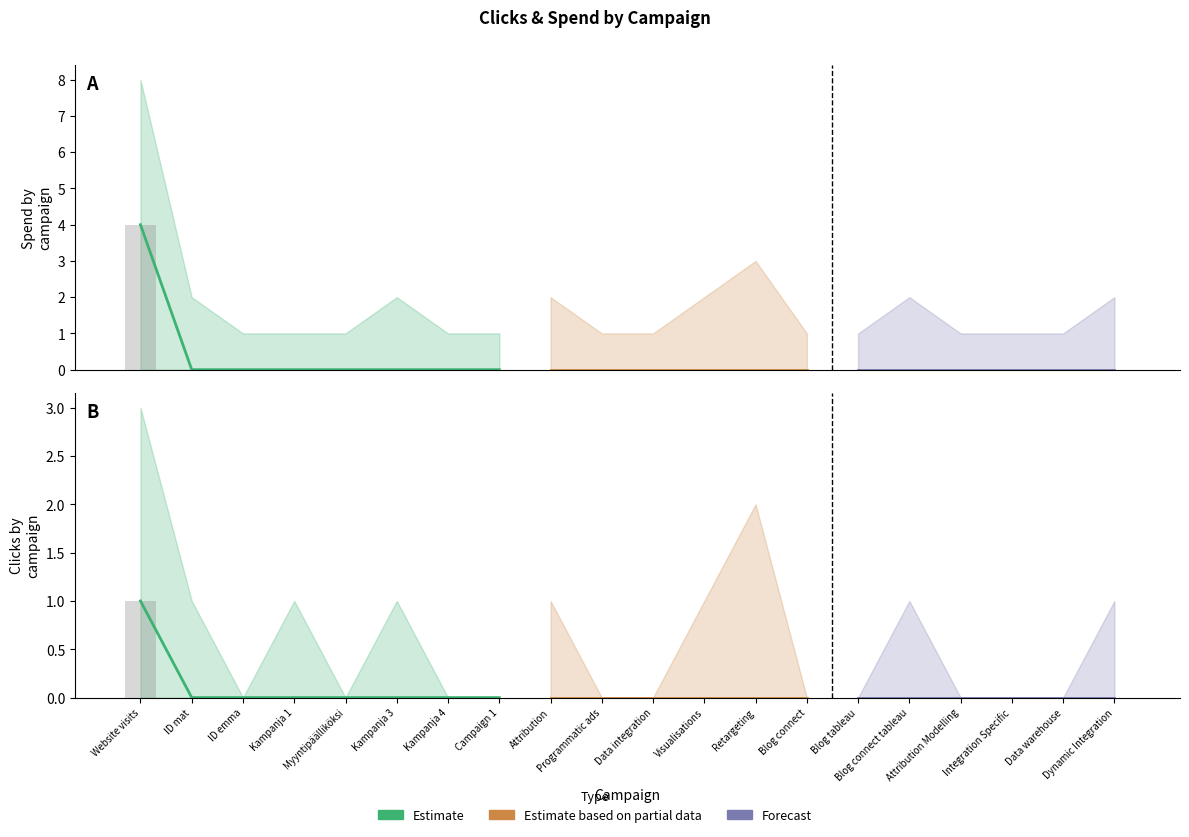

Reading right to left, what are all the values shown in this chart?

spend: Dynamic Integration=0	Data warehouse=0	Integration Specific=0	Attribution Modelling=0	Blog connect tableau=0	Blog tableau=0	Blog connect=0	Retargeting=0	Visualisations=0	Data integration=0	Programmatic ads=0	Attribution=0	Campaign 1=0	Kampanja 4=0	Kampanja 3=0	Myyntipäälliköksi=0	Kampanja 1=0	ID emma=0	ID mat=0	Website visits=4
spend_upper: Dynamic Integration=2	Data warehouse=1	Integration Specific=1	Attribution Modelling=1	Blog connect tableau=2	Blog tableau=1	Blog connect=1	Retargeting=3	Visualisations=2	Data integration=1	Programmatic ads=1	Attribution=2	Campaign 1=1	Kampanja 4=1	Kampanja 3=2	Myyntipäälliköksi=1	Kampanja 1=1	ID emma=1	ID mat=2	Website visits=8
spend_lower: Dynamic Integration=0	Data warehouse=0	Integration Specific=0	Attribution Modelling=0	Blog connect tableau=0	Blog tableau=0	Blog connect=0	Retargeting=0	Visualisations=0	Data integration=0	Programmatic ads=0	Attribution=0	Campaign 1=0	Kampanja 4=0	Kampanja 3=0	Myyntipäälliköksi=0	Kampanja 1=0	ID emma=0	ID mat=0	Website visits=0
clicks: Dynamic Integration=0	Data warehouse=0	Integration Specific=0	Attribution Modelling=0	Blog connect tableau=0	Blog tableau=0	Blog connect=0	Retargeting=0	Visualisations=0	Data integration=0	Programmatic ads=0	Attribution=0	Campaign 1=0	Kampanja 4=0	Kampanja 3=0	Myyntipäälliköksi=0	Kampanja 1=0	ID emma=0	ID mat=0	Website visits=1
clicks_upper: Dynamic Integration=1	Data warehouse=0	Integration Specific=0	Attribution Modelling=0	Blog connect tableau=1	Blog tableau=0	Blog connect=0	Retargeting=2	Visualisations=1	Data integration=0	Programmatic ads=0	Attribution=1	Campaign 1=0	Kampanja 4=0	Kampanja 3=1	Myyntipäälliköksi=0	Kampanja 1=1	ID emma=0	ID mat=1	Website visits=3
clicks_lower: Dynamic Integration=0	Data warehouse=0	Integration Specific=0	Attribution Modelling=0	Blog connect tableau=0	Blog tableau=0	Blog connect=0	Retargeting=0	Visualisations=0	Data integration=0	Programmatic ads=0	Attribution=0	Campaign 1=0	Kampanja 4=0	Kampanja 3=0	Myyntipäälliköksi=0	Kampanja 1=0	ID emma=0	ID mat=0	Website visits=0